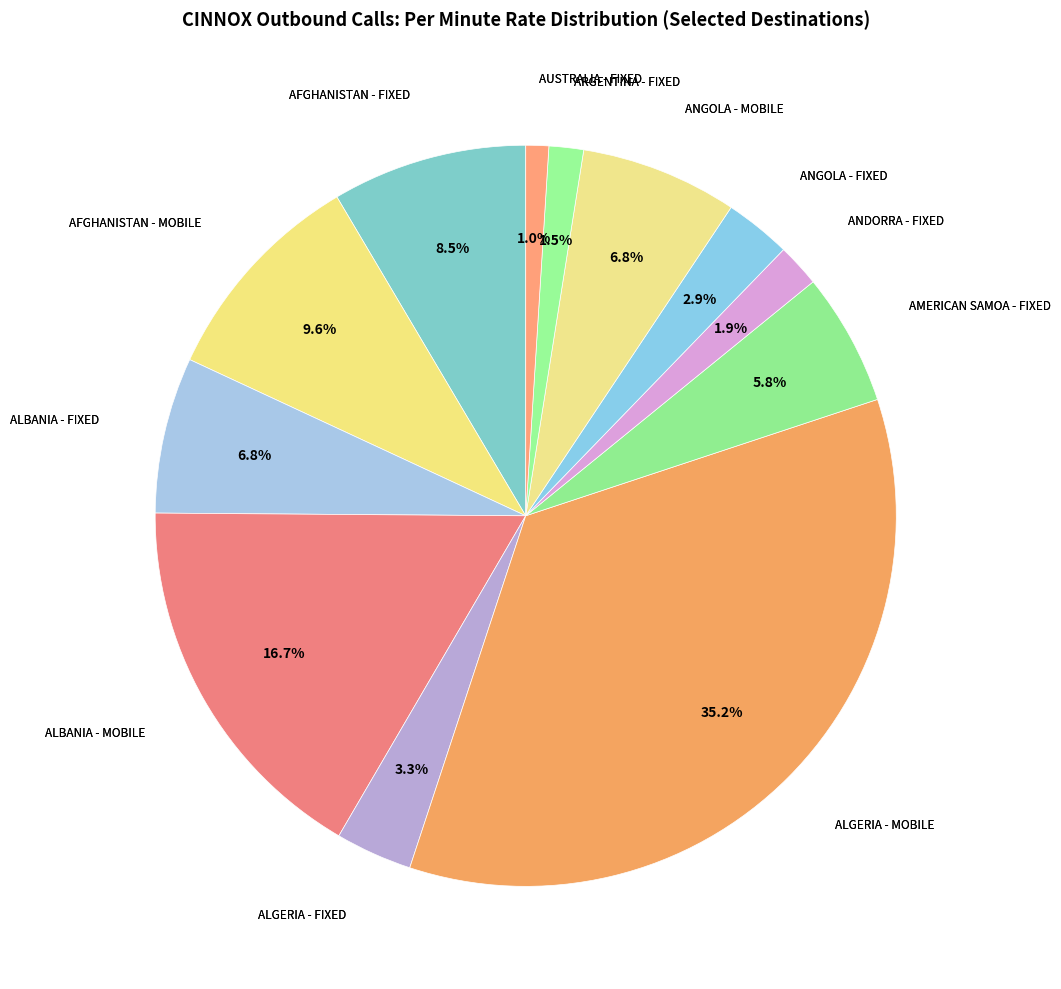

Which slice is the largest?

ALGERIA - MOBILE